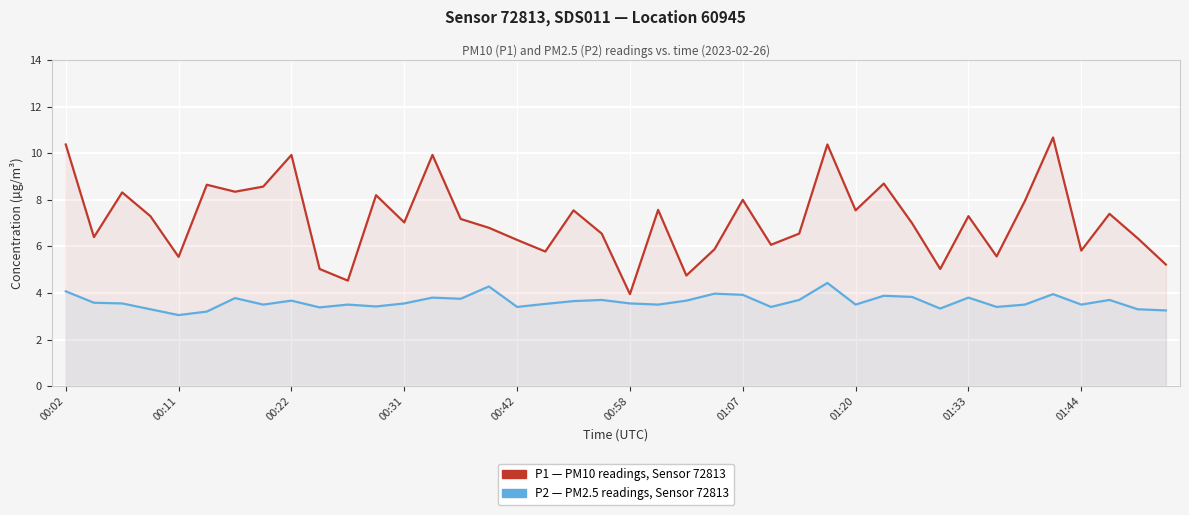

At which category is the sum across all series the highest?

27